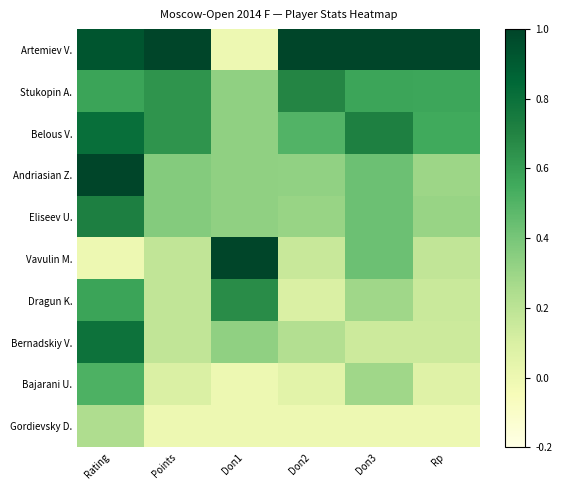

At which category does the chart reach its peak across all series?

Points